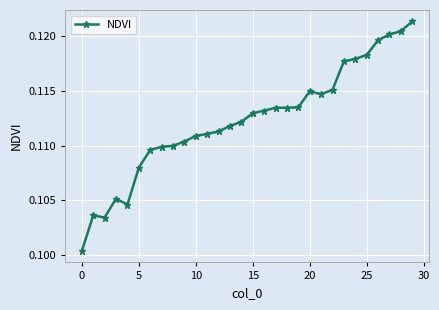

How many values are between 0 and 1?

30